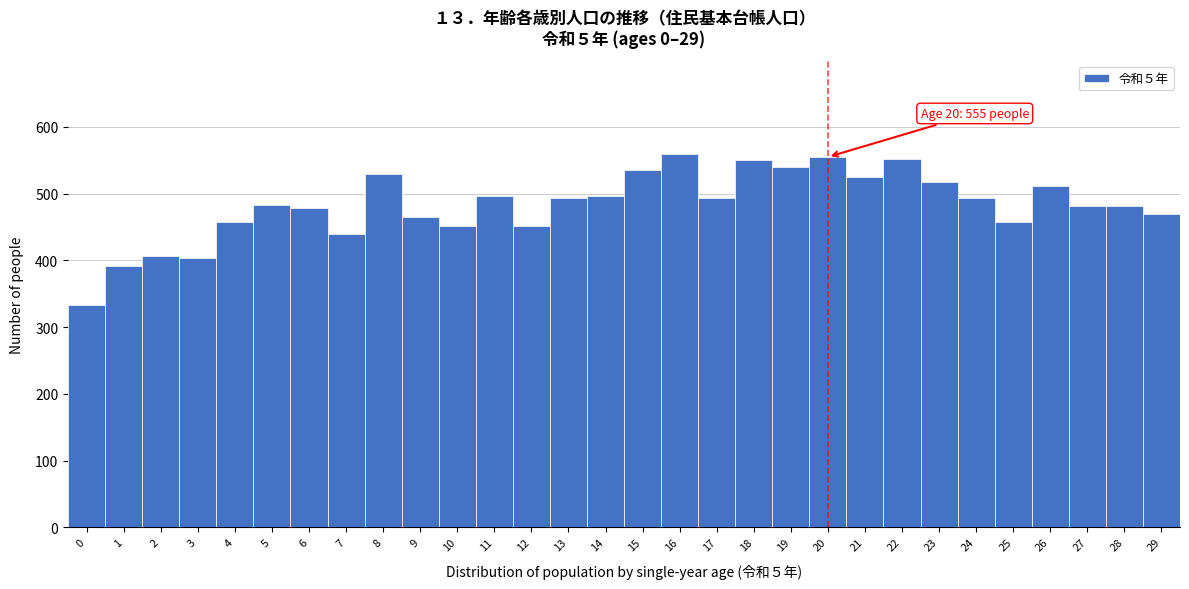

Between 8 and 1, which is larger?

8